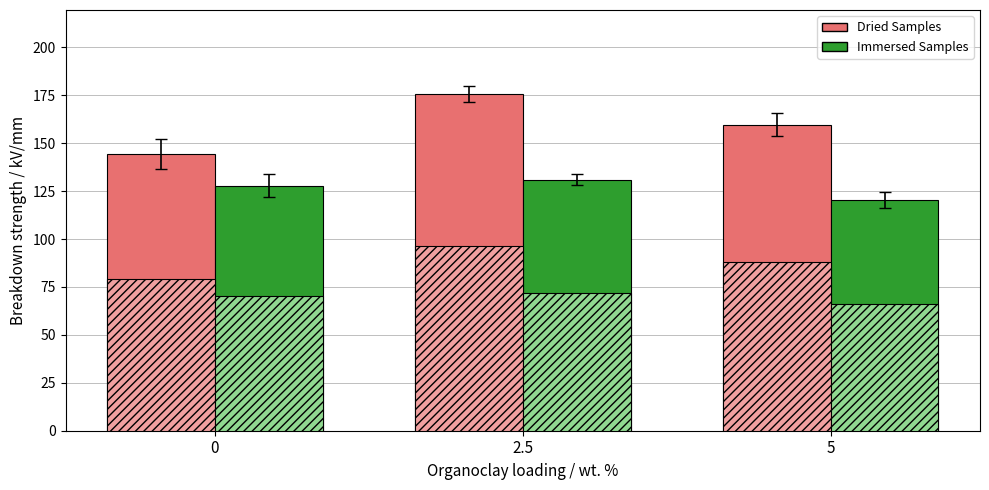

Reading left to right, list all the values displayed in this chart.

Dried Samples: 144.3	175.6	159.7
Immersed Samples: 127.8	131.0	120.4